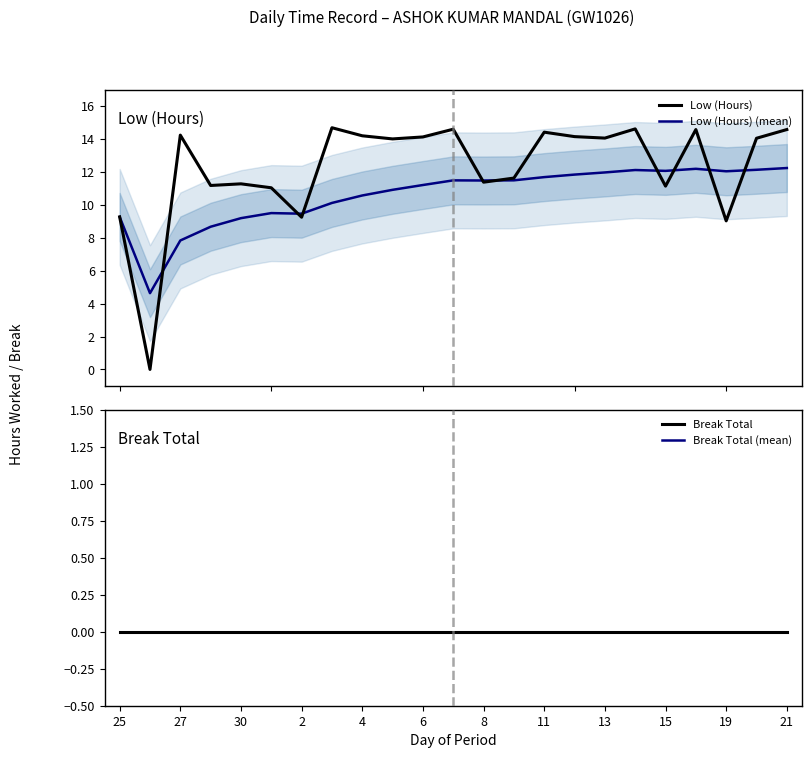

Is it true that Low (Hours) (mean) equals 19.9 at 17?

False